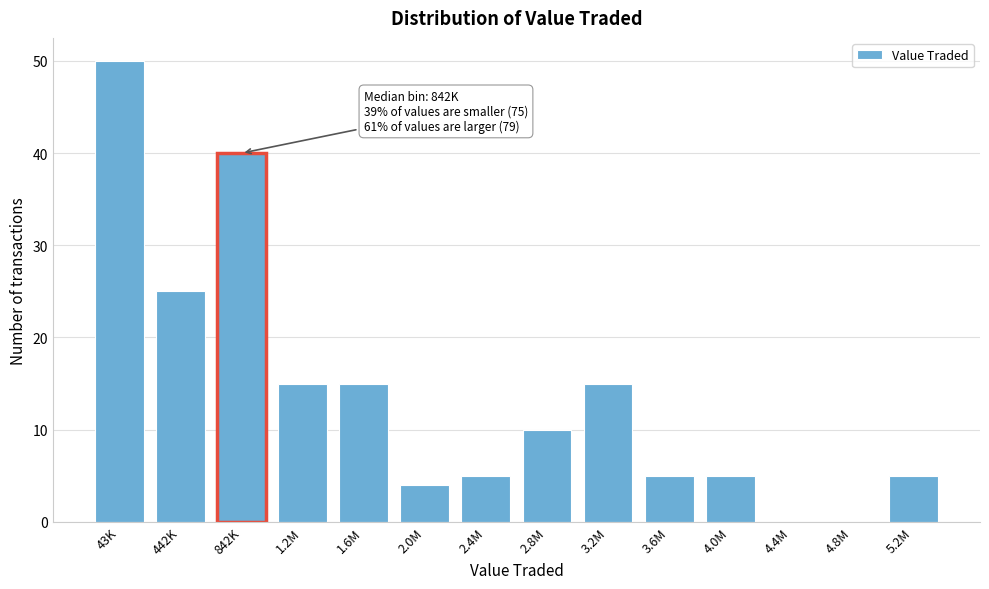

Reading right to left, what are all the values shown in this chart?

5.2M=5	4.8M=0	4.4M=0	4.0M=5	3.6M=5	3.2M=15	2.8M=10	2.4M=5	2.0M=4	1.6M=15	1.2M=15	842K=40	442K=25	43K=50